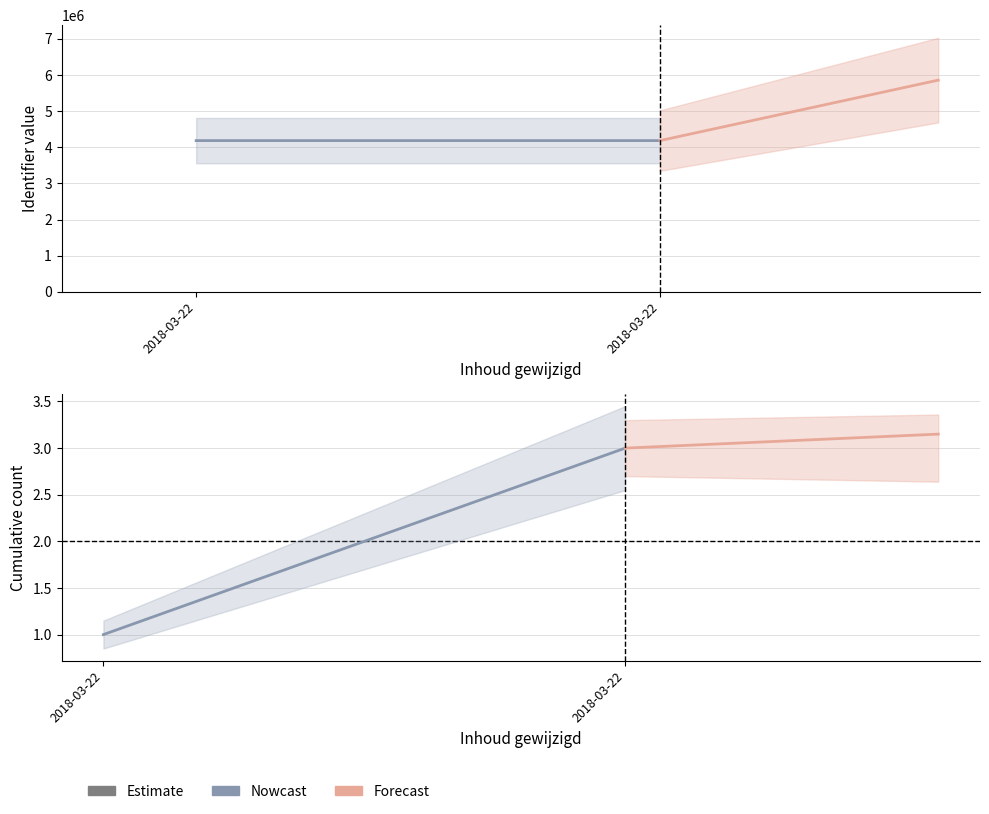

What is the difference between the Nowcast values at 2018-03-22 and 2018-03-22?

2.0